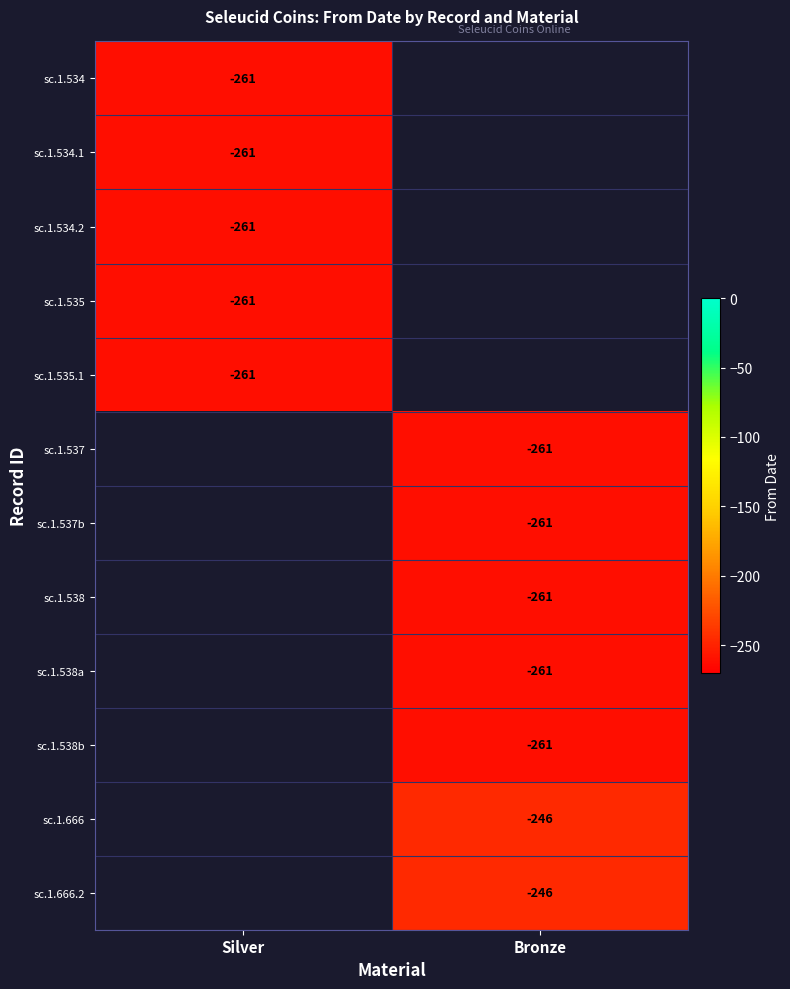

The sc.1.534.2 series shows -437 at Silver. True or false?

False